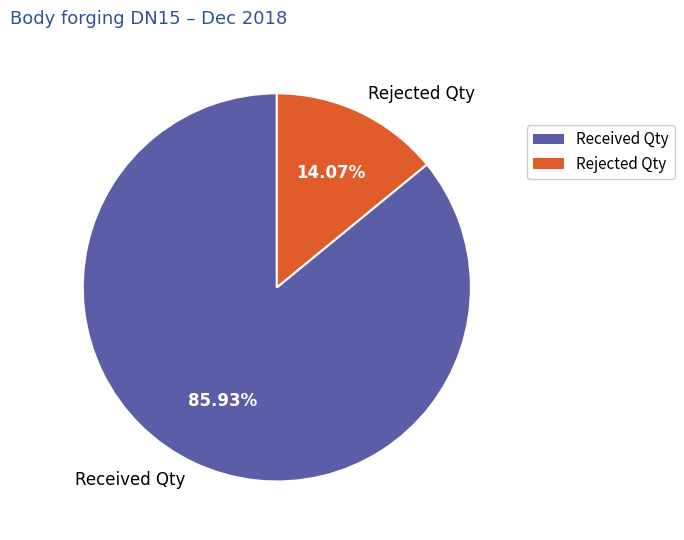

Which category has the smallest portion of the pie?

Rejected Qty